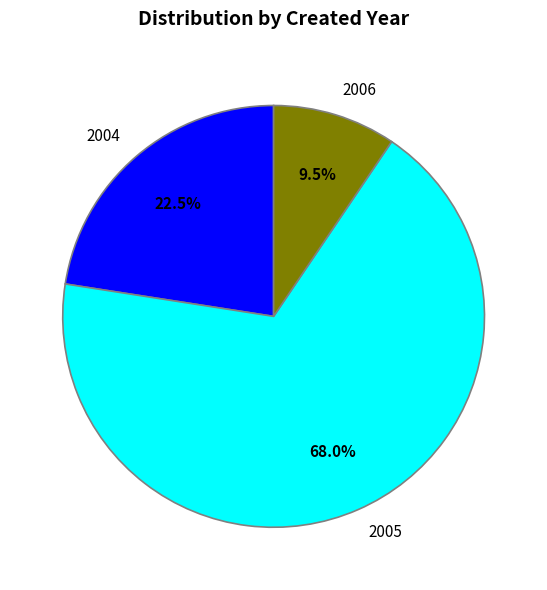

Rank the categories by value from lowest to highest.

2006, 2004, 2005